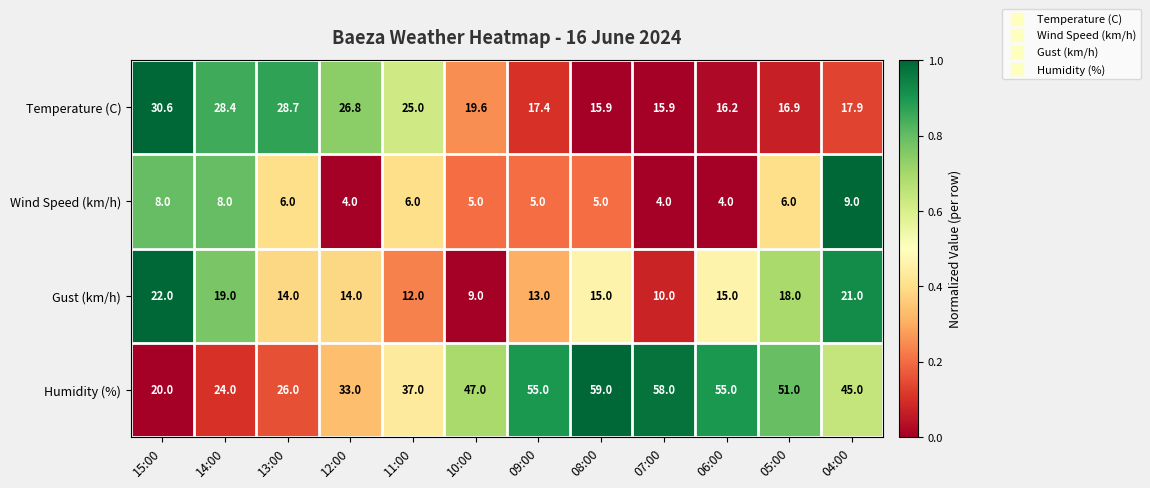

How many values in the Humidity (%) series are below 47?

6